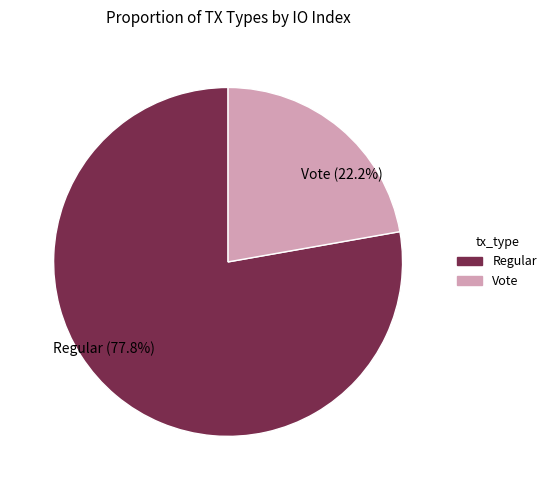

Which has a higher value, Regular or Vote?

Regular